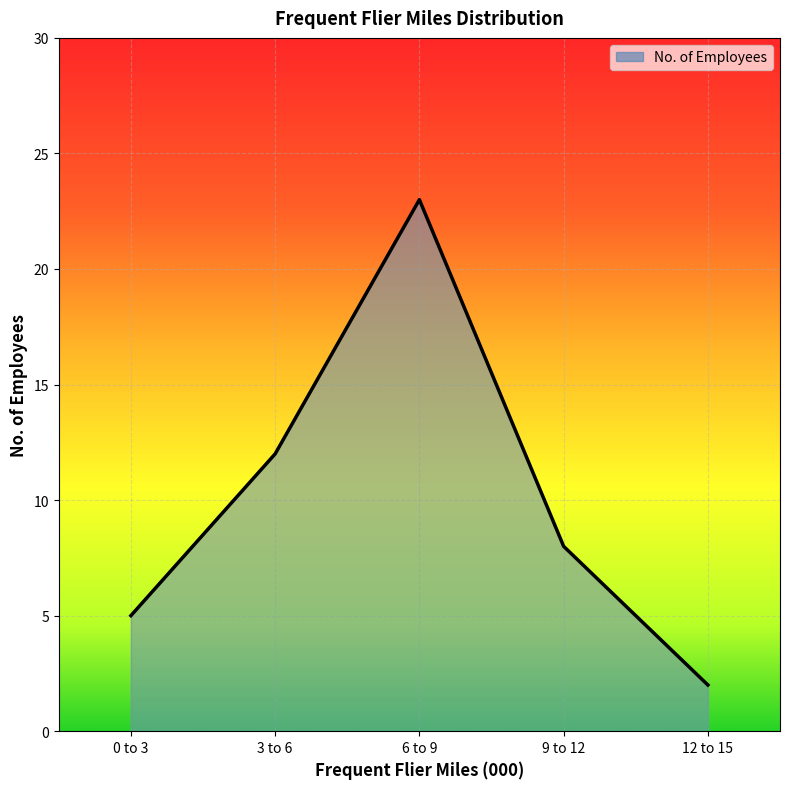

The chart shows a value of 23 at 6 to 9. True or false?

True